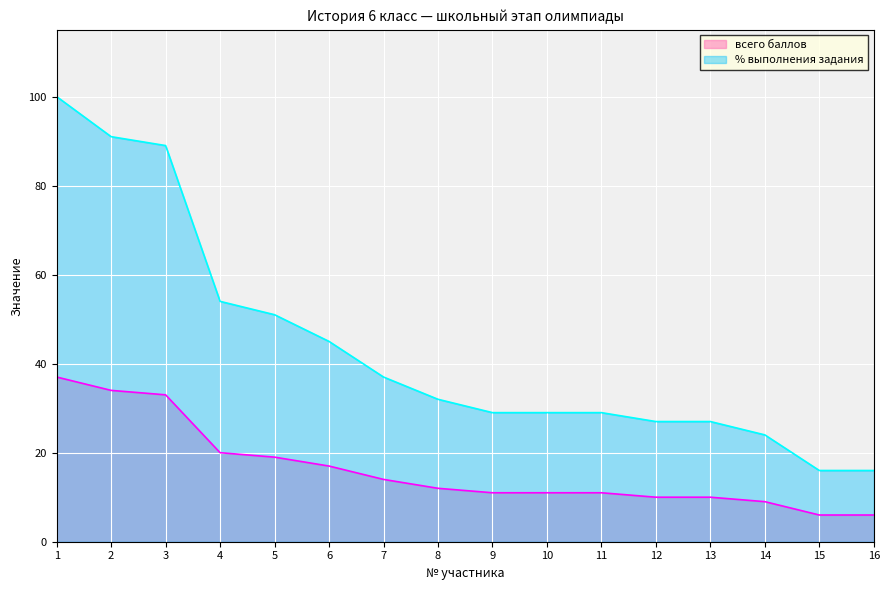

Which has a higher value, 16 or 2?

2